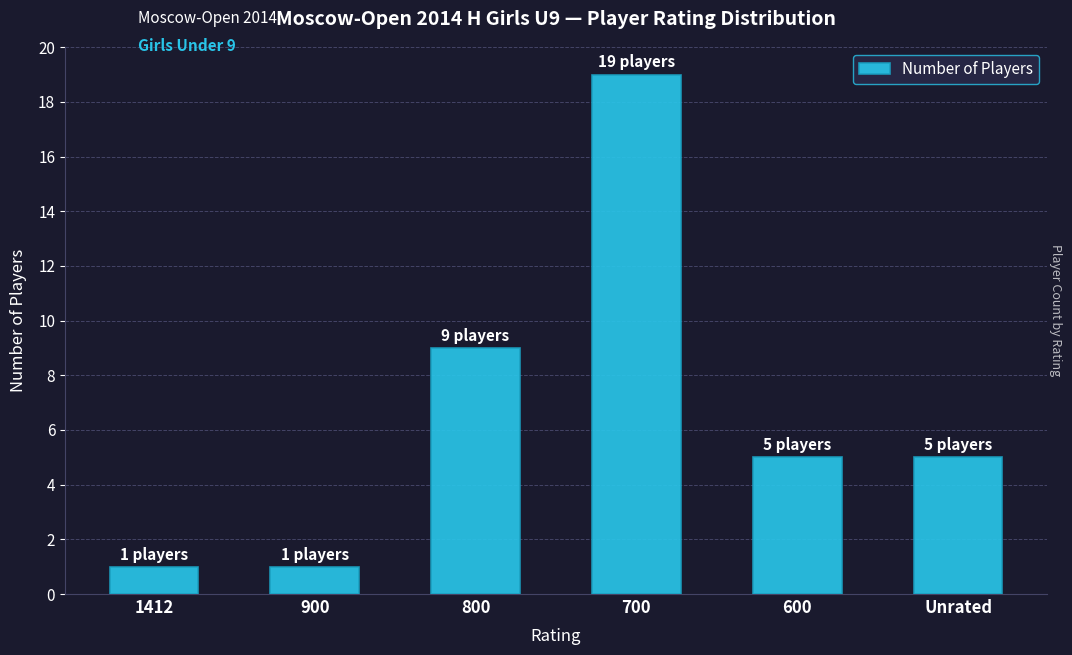

At which label does the data first exceed 5?

800